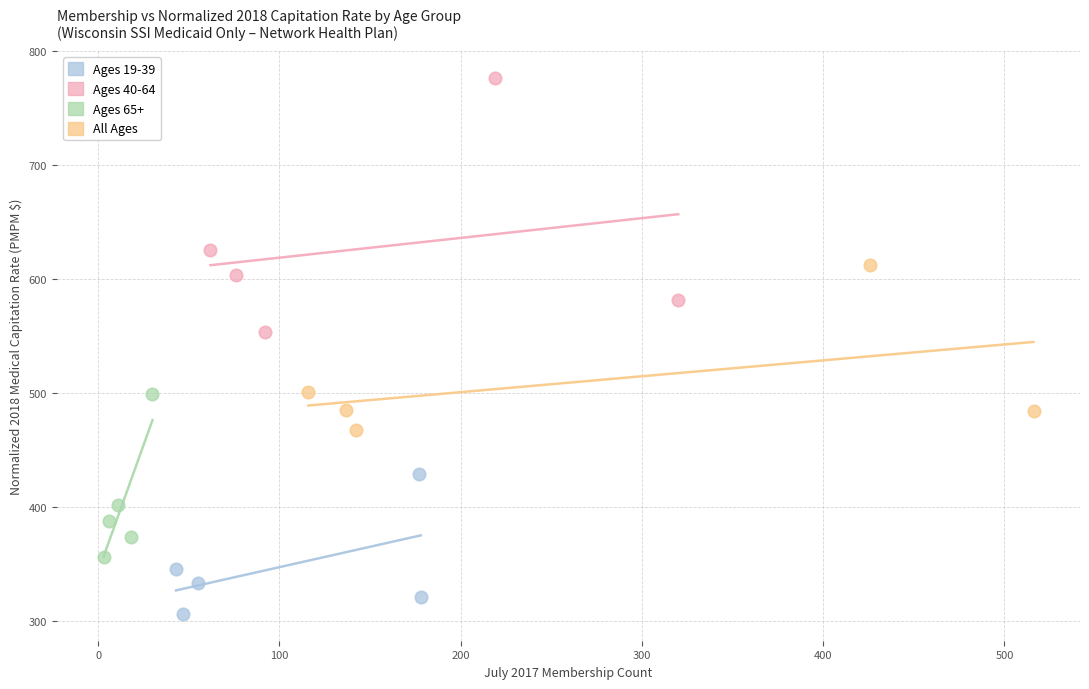

Which series reaches the maximum Y coordinate?

Ages 40-64